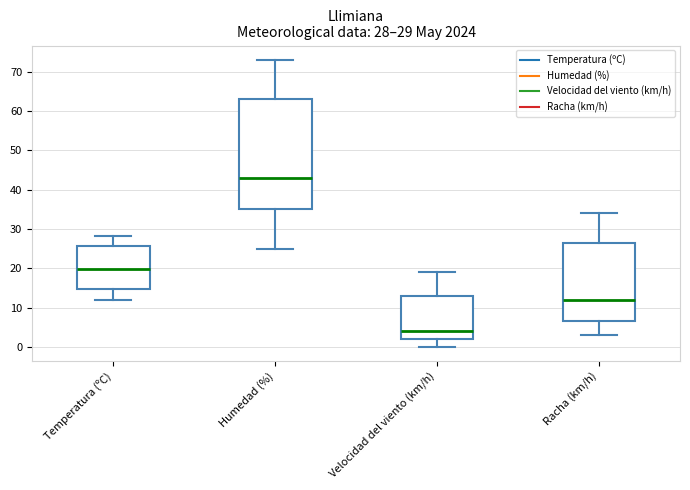

Comparing the boxes themselves (not the whiskers), which one is the tallest?

Humedad (%)